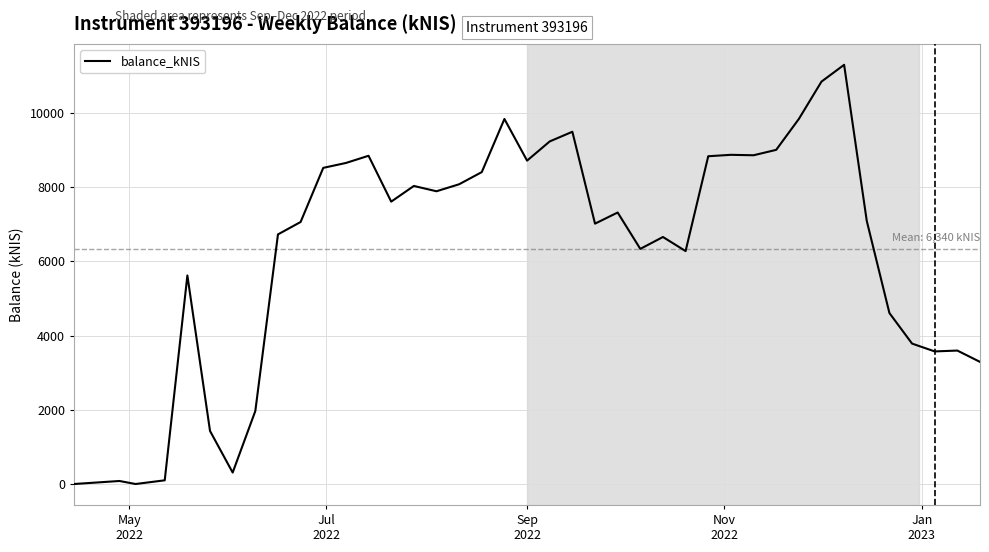

What is the greatest value displayed?

11292.7